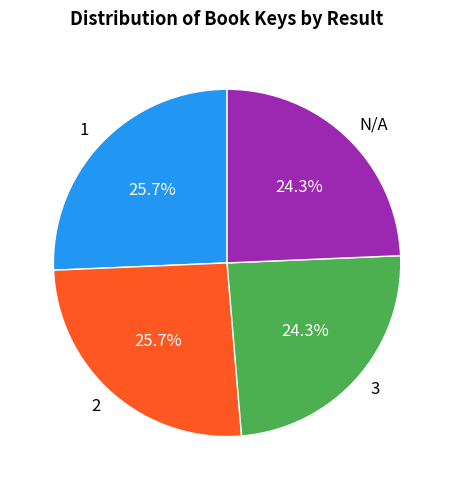

To the nearest percent, what is the combined percentage of 3 and 2?

50%